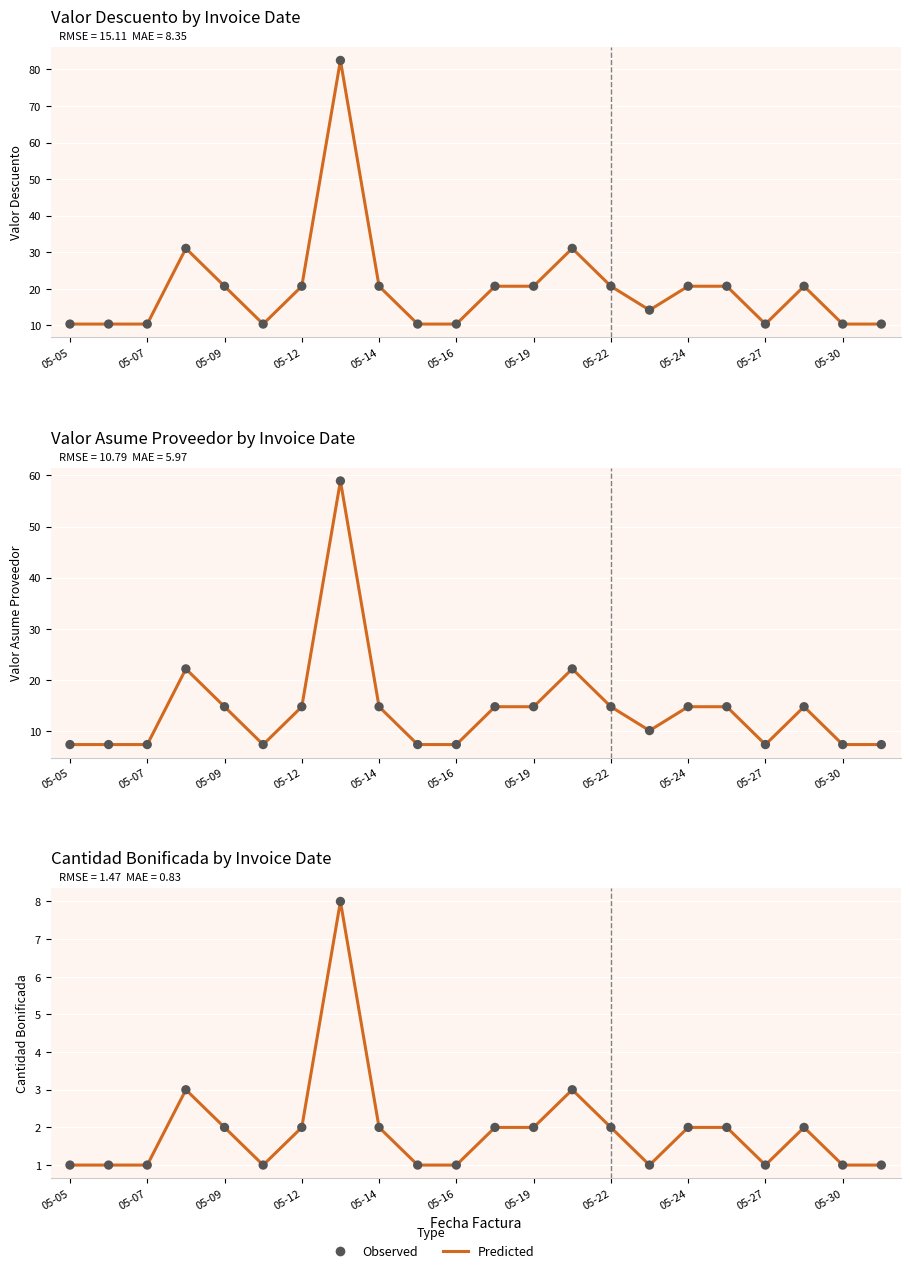

Is the value of Predicted at 05-16 greater than the value of Observed at 05-05?

No